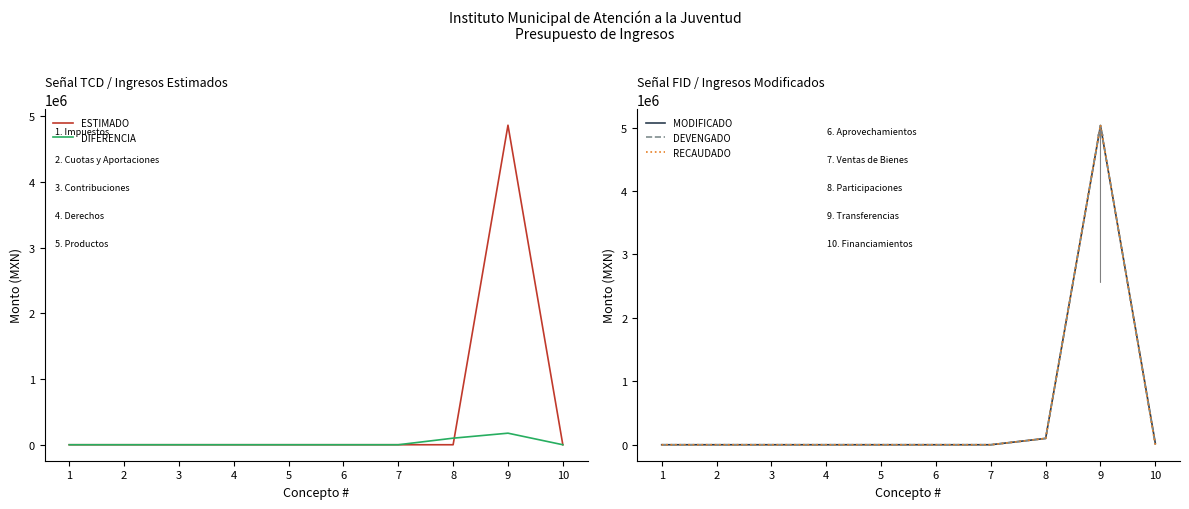

At which category is the sum across all series the highest?

9